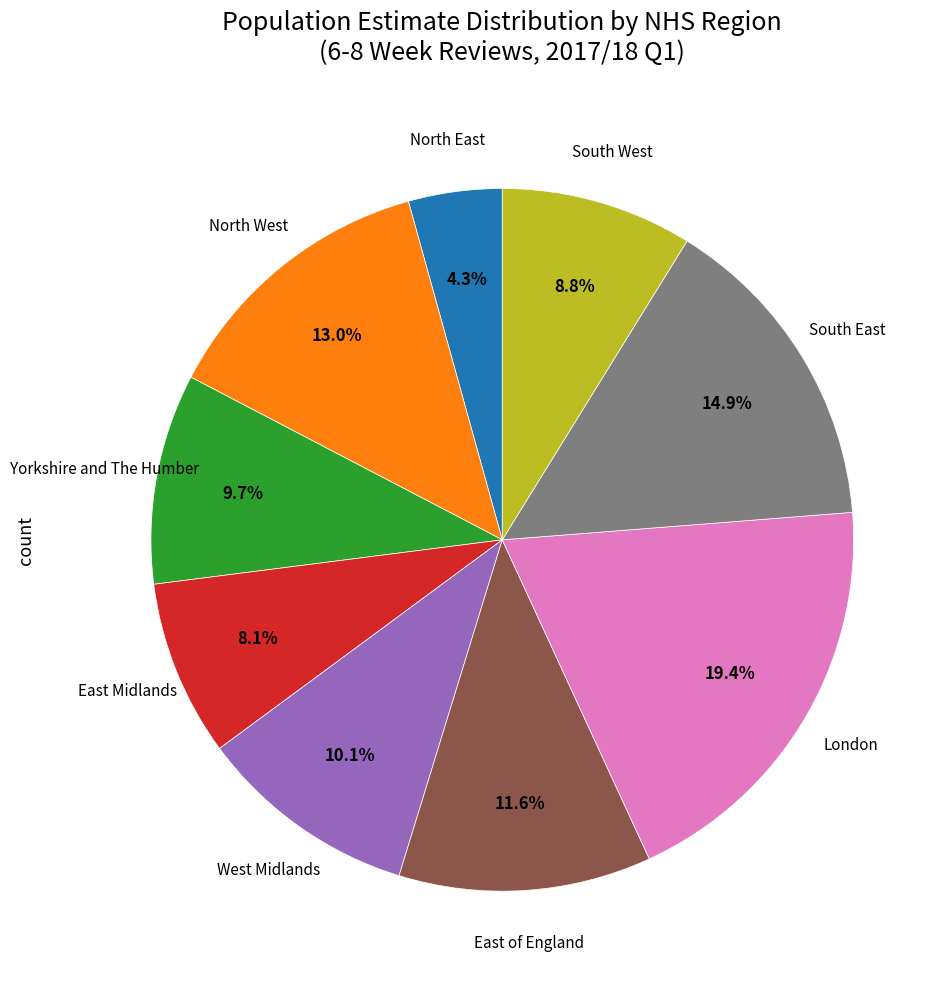

Does any single category account for the majority?

No